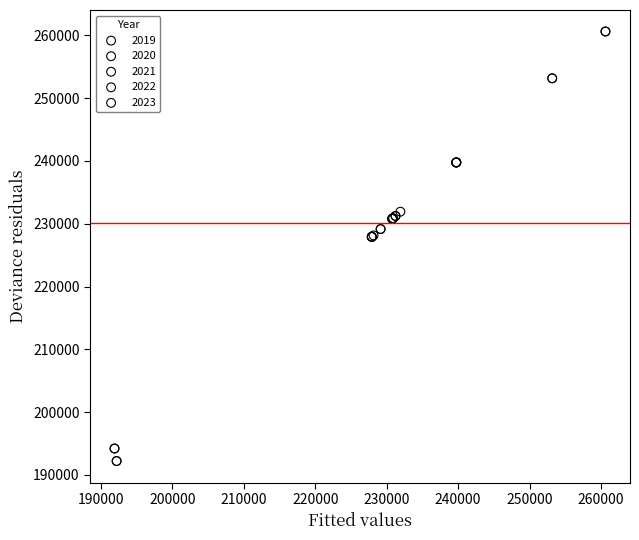

What are all the series names shown in the legend?

2019, 2020, 2021, 2022, 2023